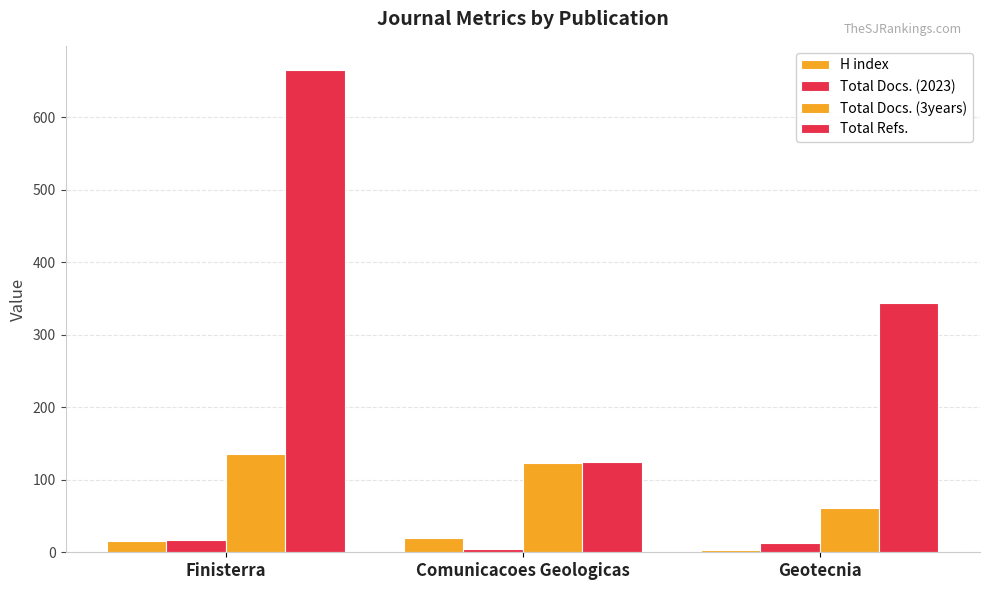

At which category is the sum across all series the highest?

Finisterra